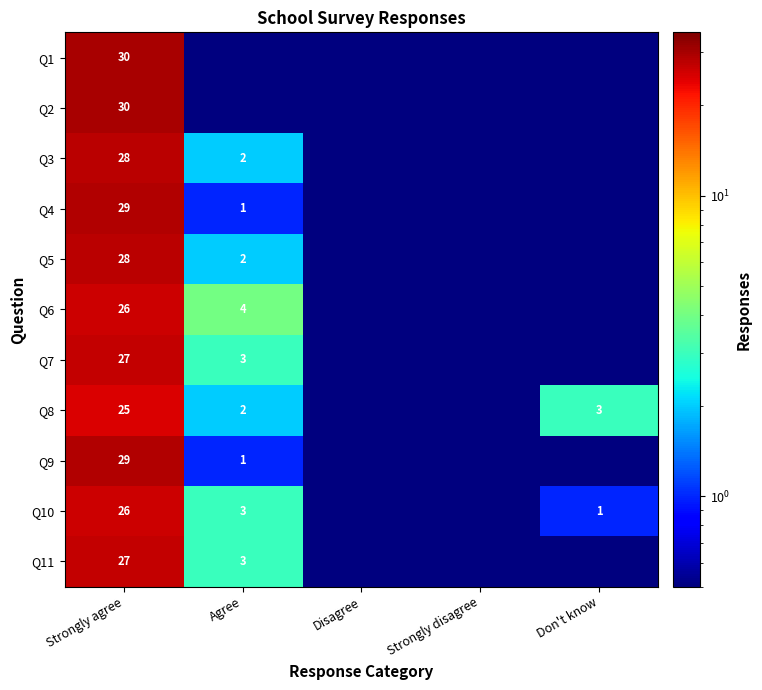

What is the total value across all series at Strongly agree?

305.0